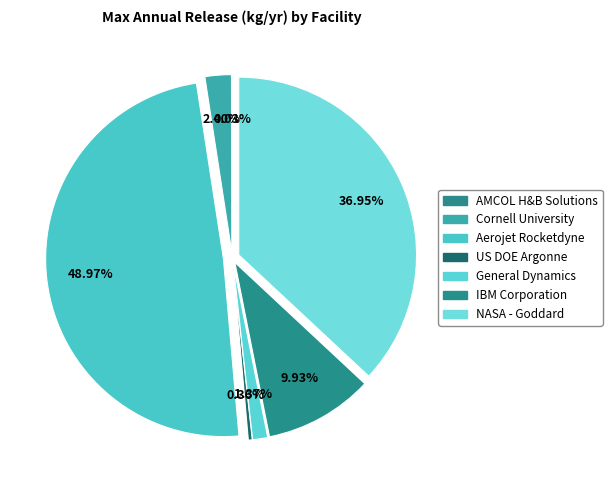

Is there a majority slice in this chart?

No